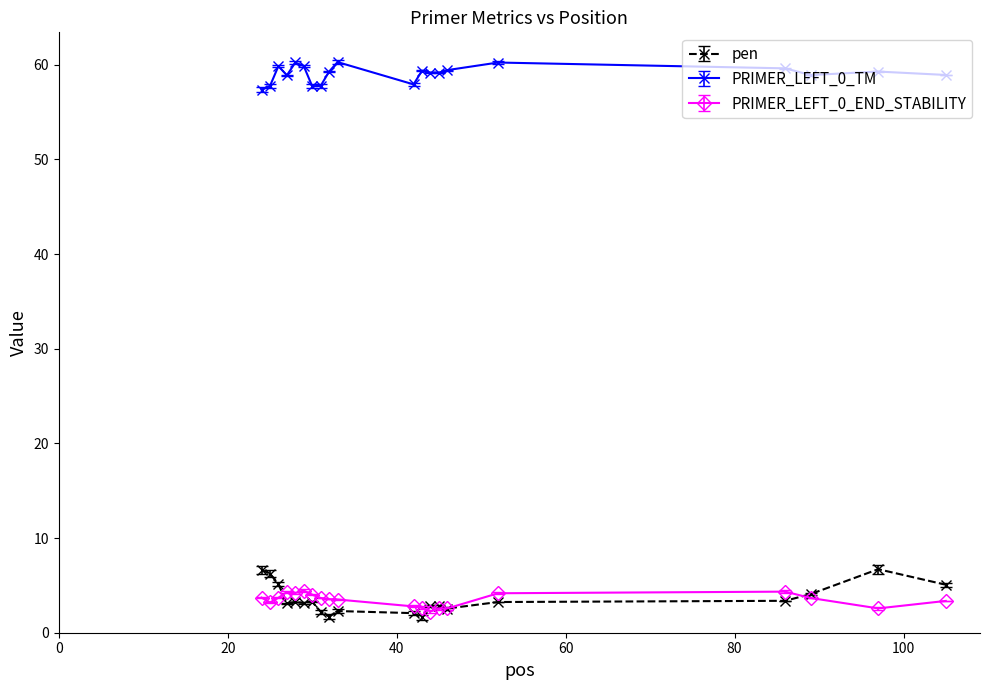

True or false: pen has more than 1 interior local peaks.

True